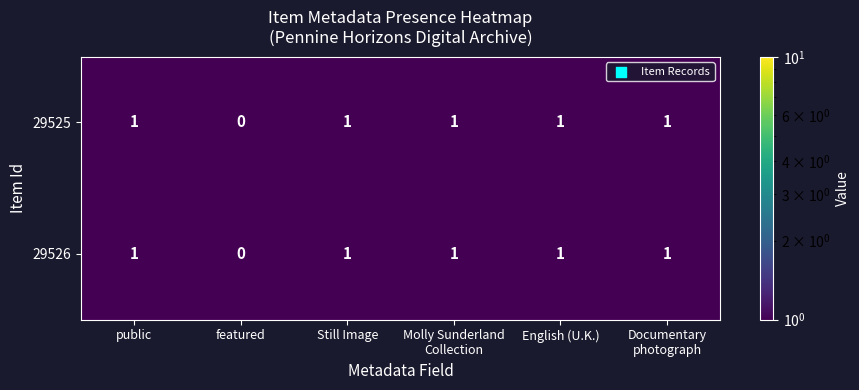

What is the sum of all 29526 values?

5